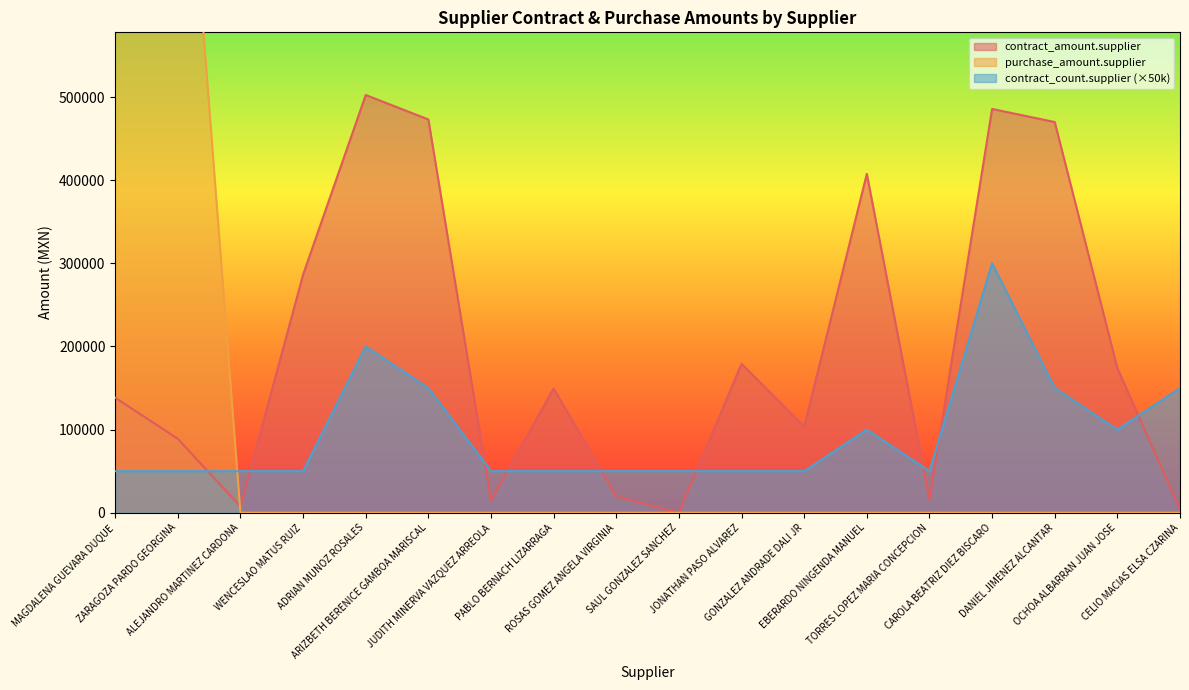

What is the value of the contract_amount.supplier point at the 9th from the left?

19488.0